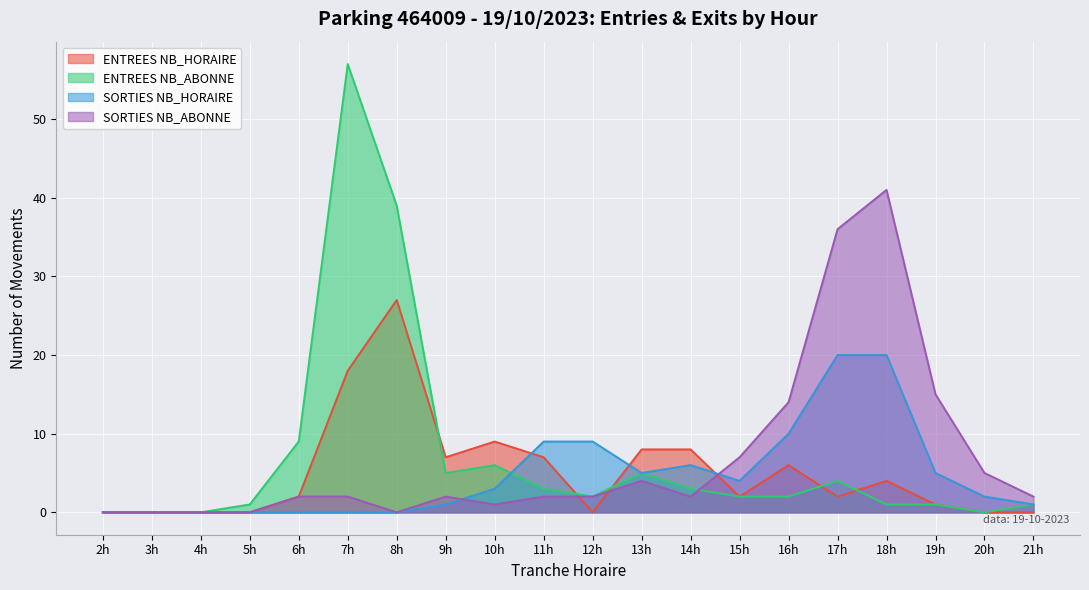

The value of ENTREES NB_HORAIRE at 21h is 0. True or false?

True